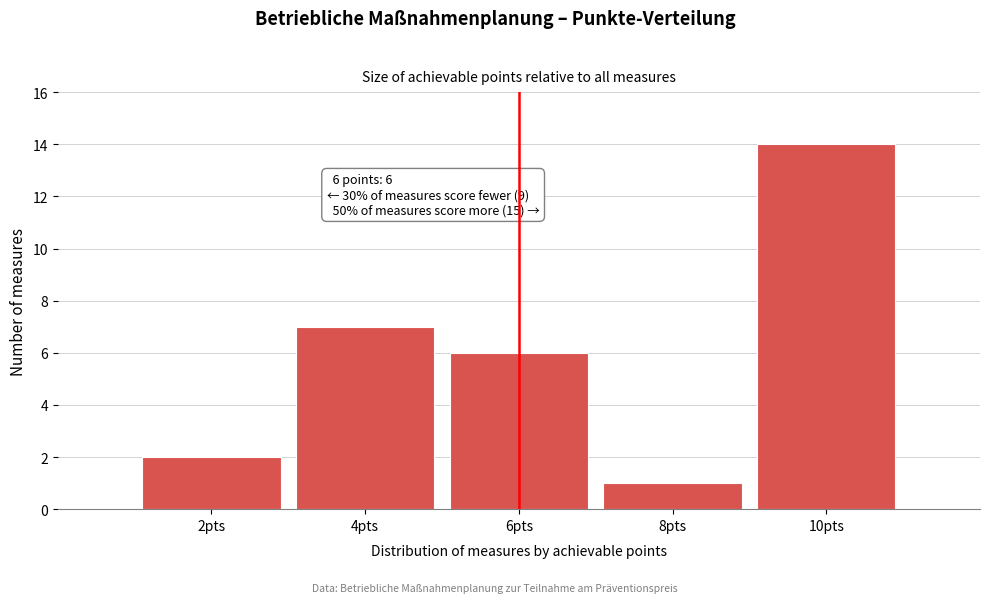

Over which range of the x-axis is the bar tallest?

9 to 11